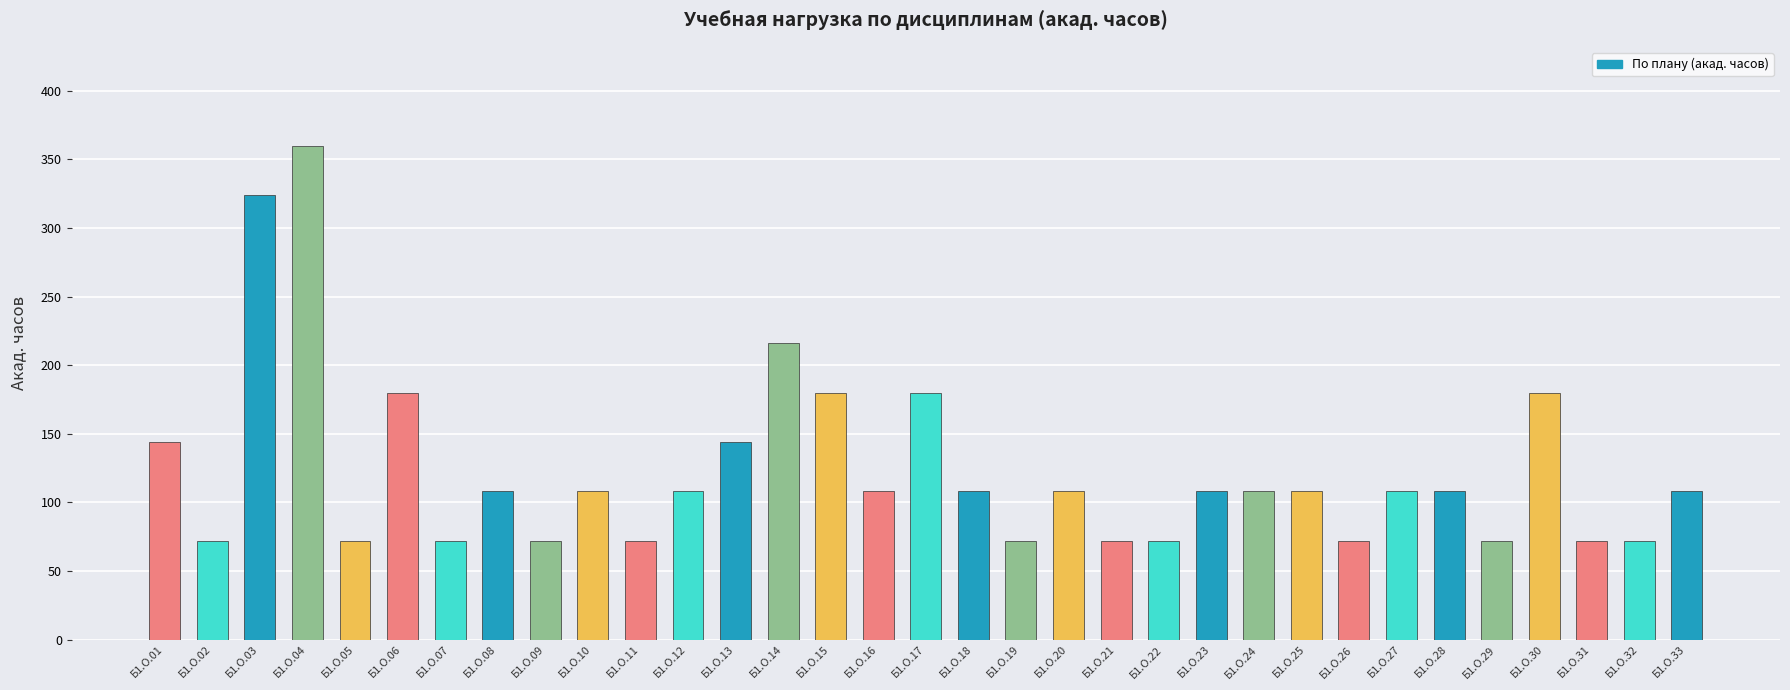

Where is the data nearest to the value 216?

Б1.О.14